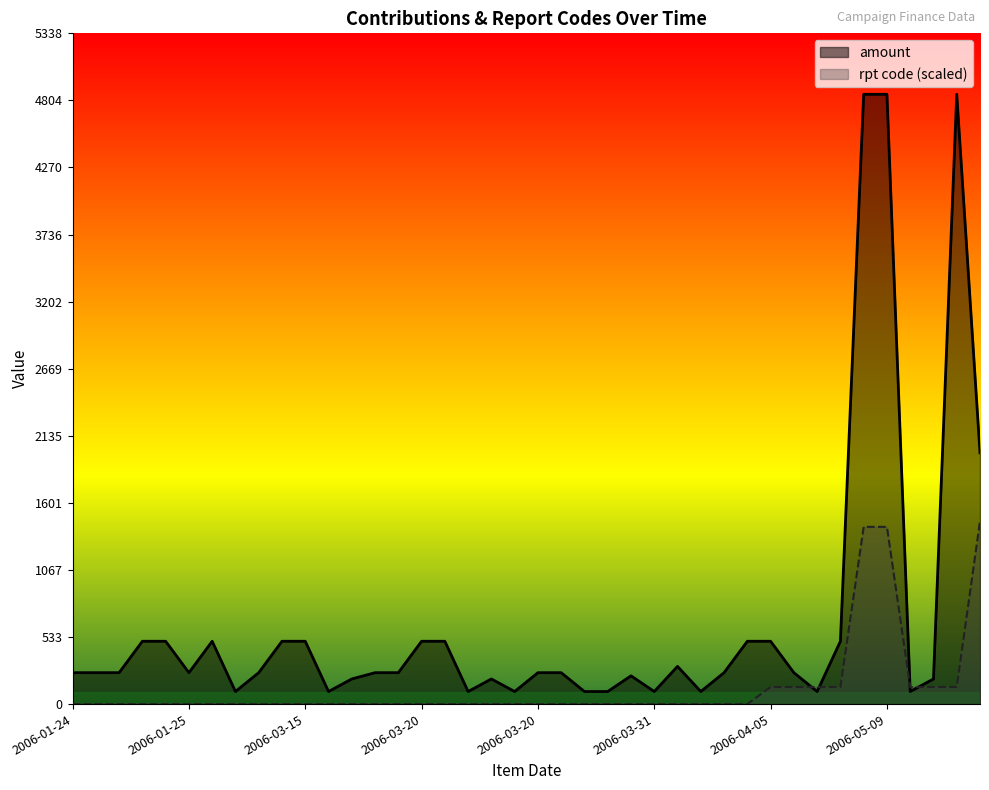

What is the highest value of the rpt code series?

1455.9